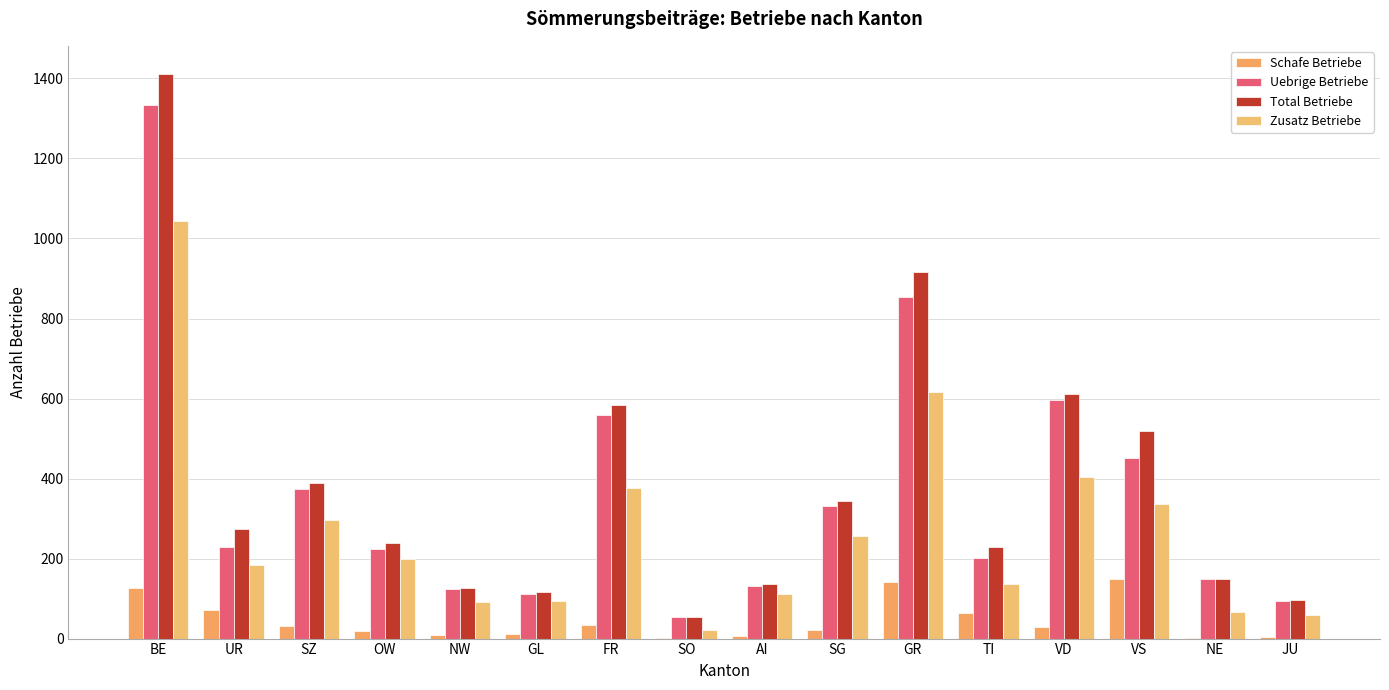

Does the chart contain stacked bars?

No